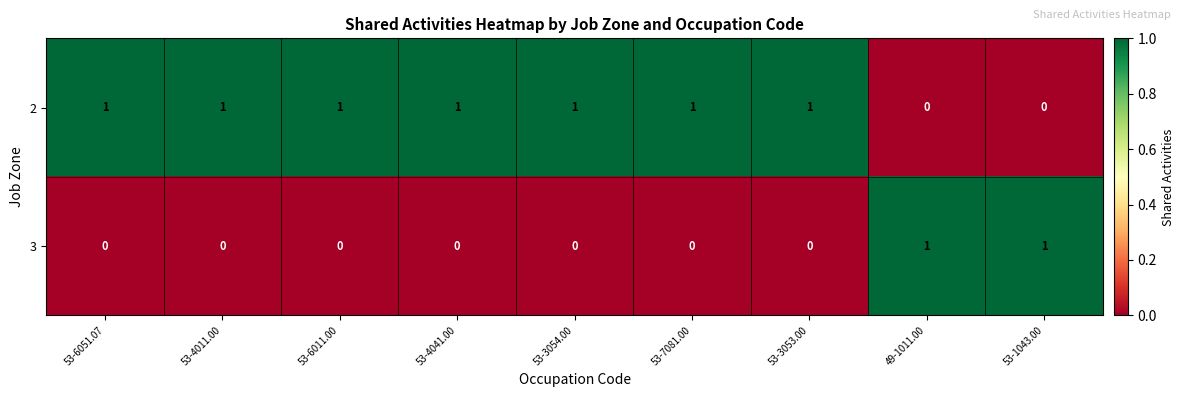

The 2 series shows 1 at 53-4041.00. True or false?

True